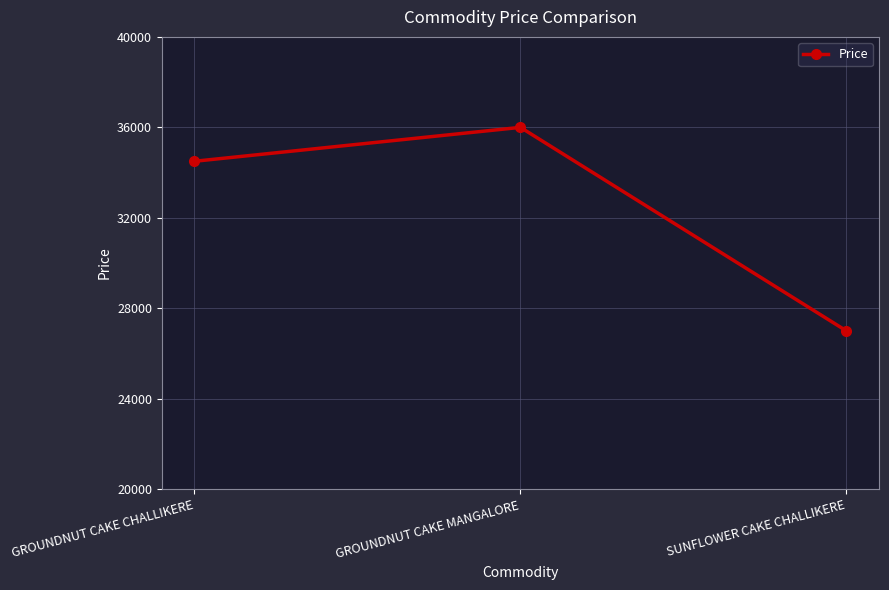

Does the chart display data point markers on the line(s)?

Yes